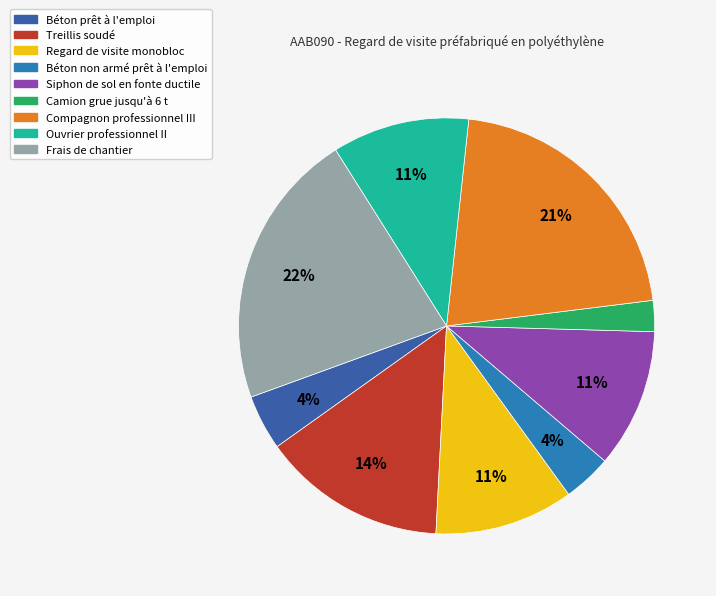

What is the smallest slice in the pie chart?

Camion grue jusqu'à 6 t